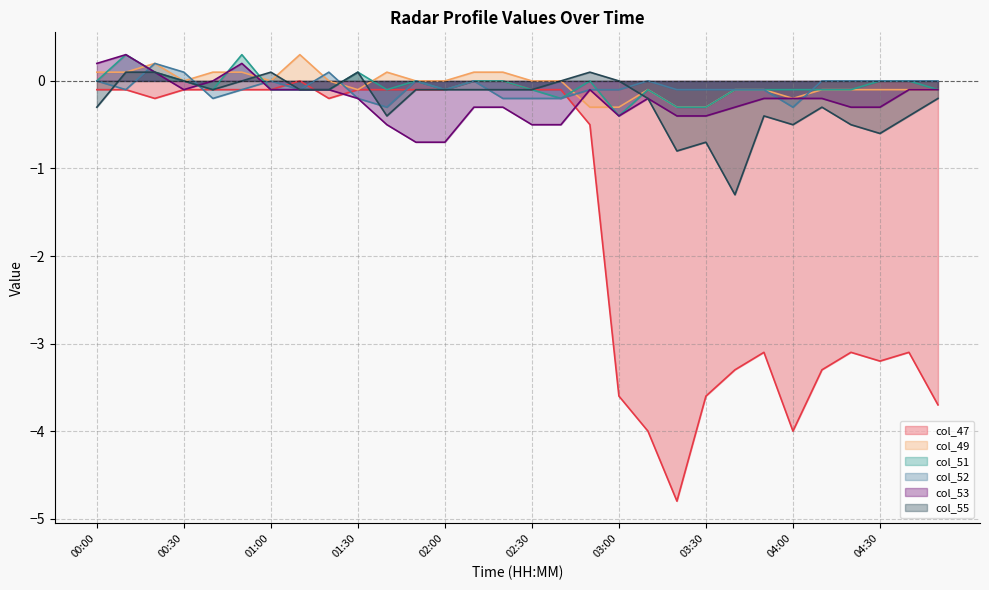

The value of col_52 at 00:50 is -0.1. True or false?

True